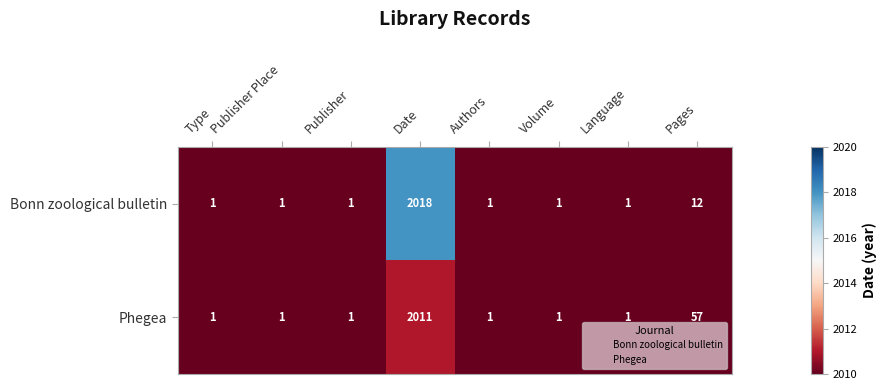

Is it true that Phegea equals 57 at Pages?

True